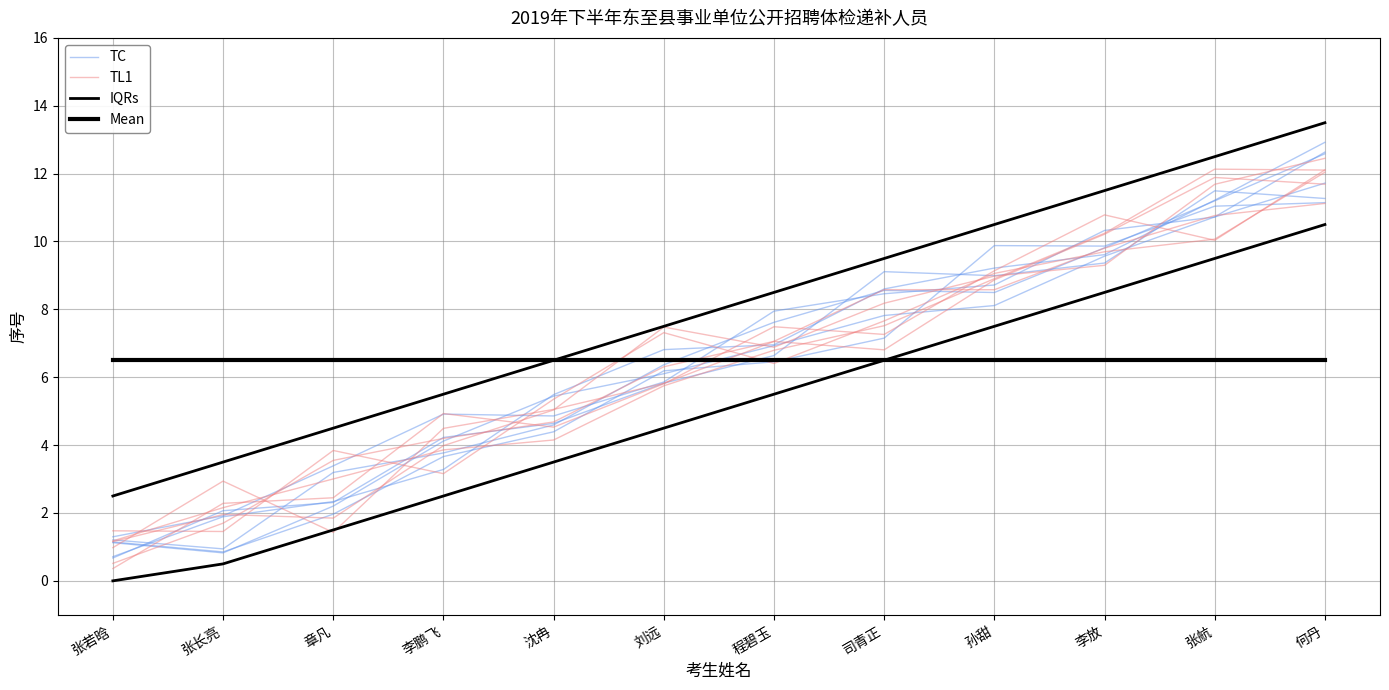

Which series has the largest total across all categories?

IQRs